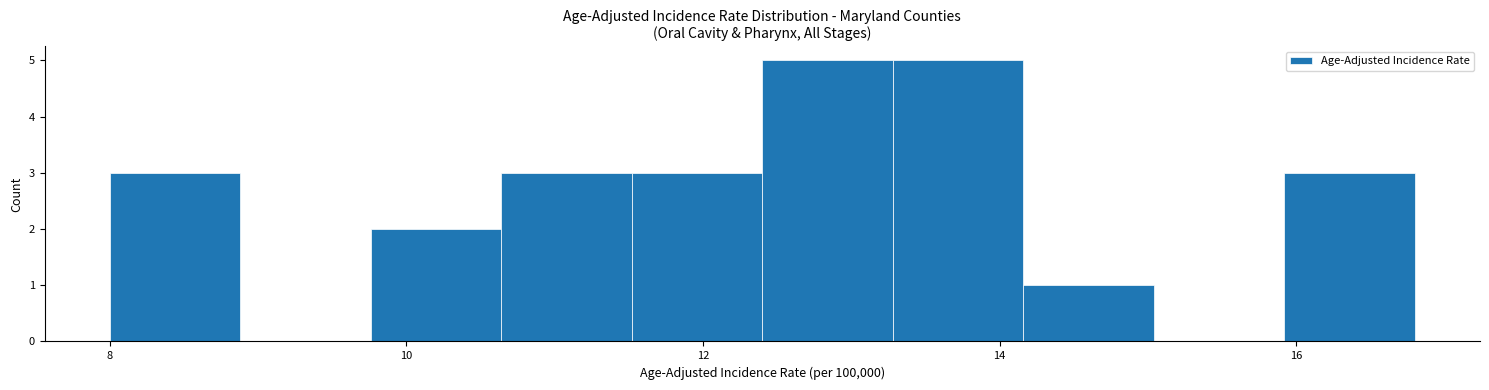

Reading left to right, list every bar in this chart as the range it spans on the x-axis followed by its height. Neither the bar edges nor the heights are printed on the chart, so give them approximately, as read against the axes.

8.00 to 8.88: 3
8.88 to 9.76: 0
9.76 to 10.64: 2
10.64 to 11.52: 3
11.52 to 12.40: 3
12.40 to 13.28: 5
13.28 to 14.16: 5
14.16 to 15.04: 1
15.04 to 15.92: 0
15.92 to 16.80: 3